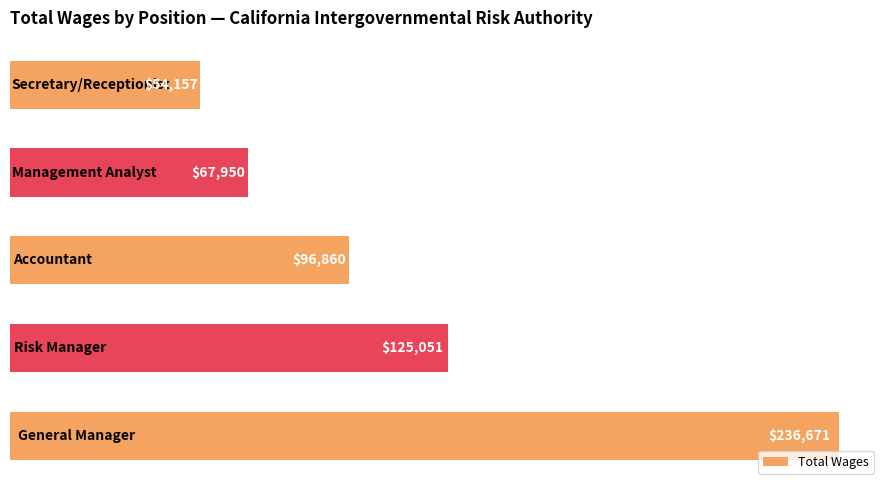

What is the maximum value shown in the chart?

236671